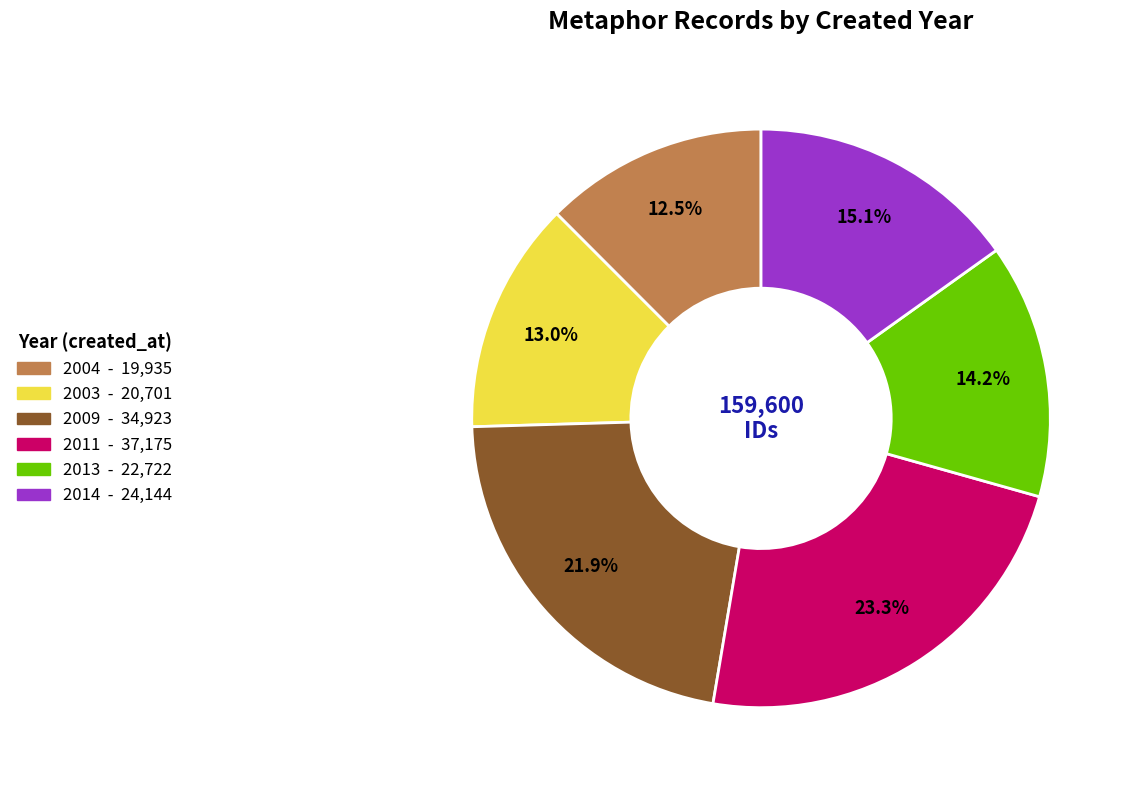

Is there a majority slice in this chart?

No